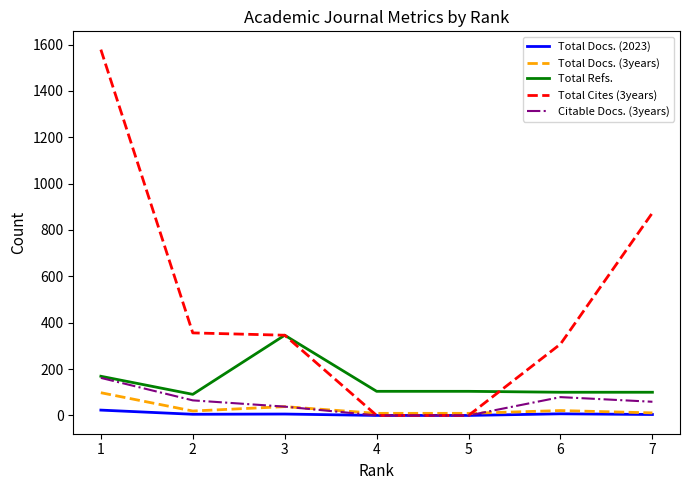

At how many categories does at least one series exceed 1513?

1